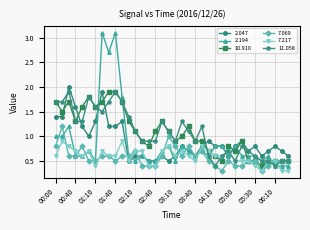

Which series has the widest spread of values?

2.194